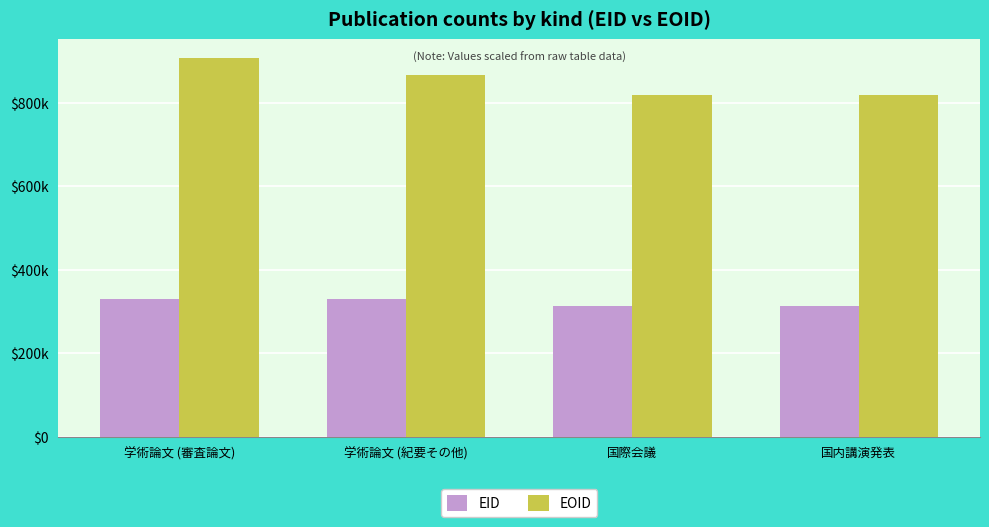

What is the maximum value shown in the chart?

907142